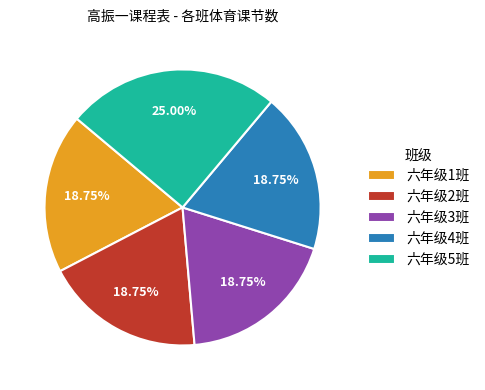

To the nearest percent, what is the average slice percentage?

20%